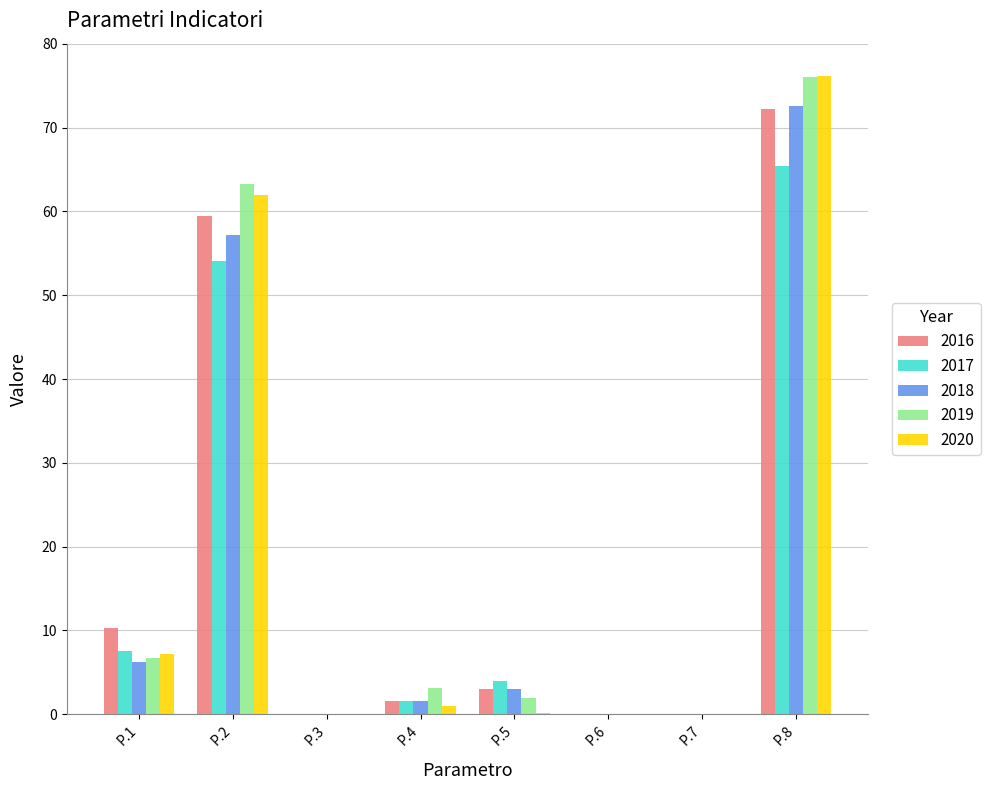

Where does the 2018 series first go above 3?

P.1